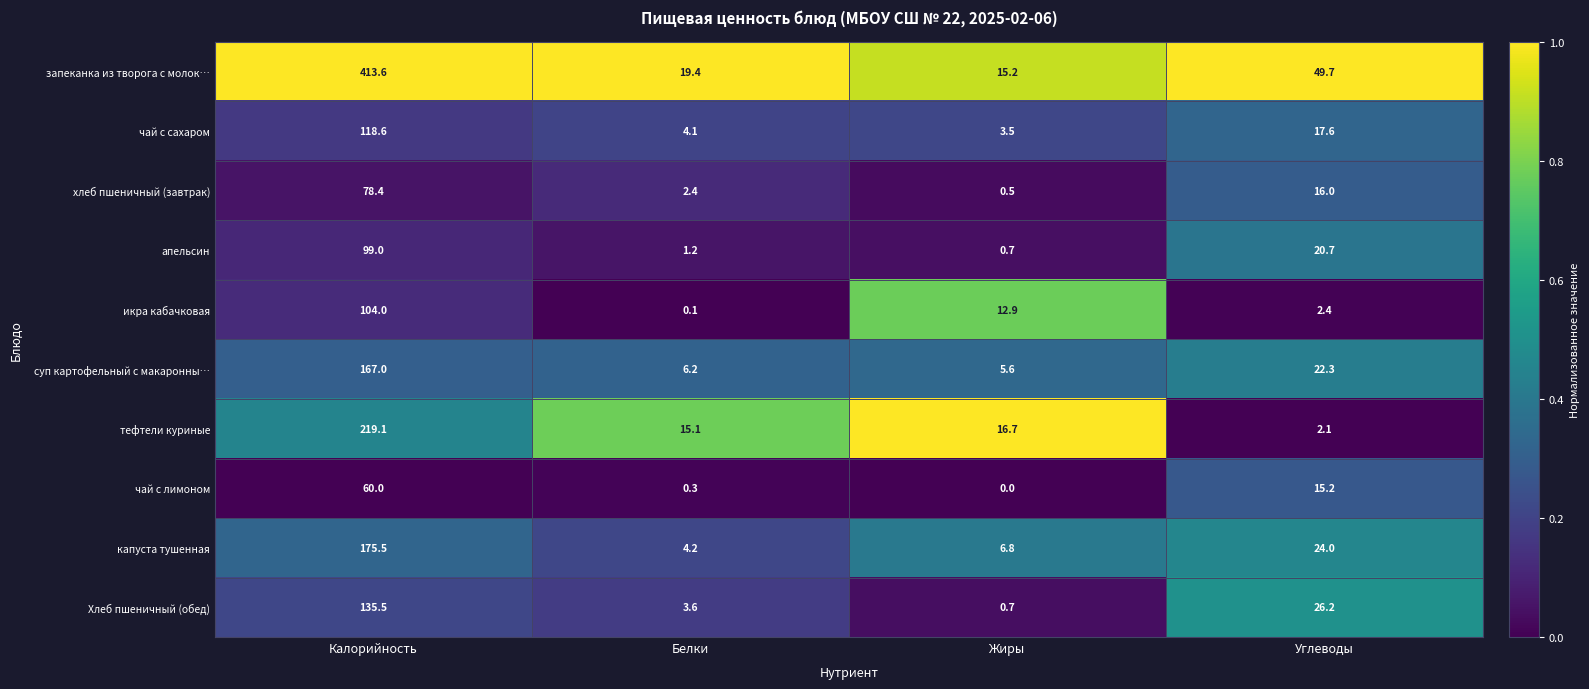

Is it true that апельсин equals 1.1 at Жиры?

False